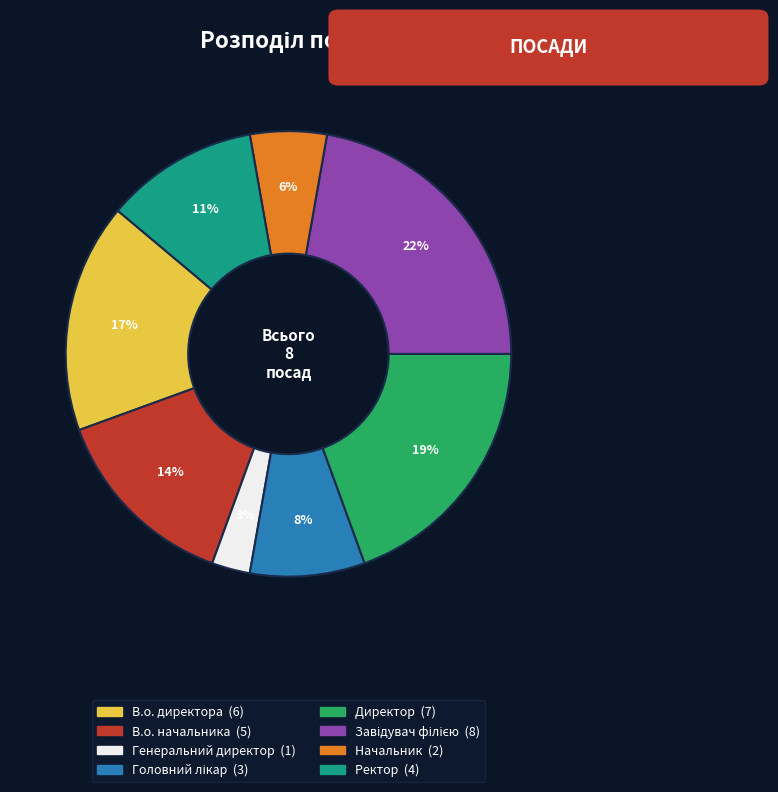

To the nearest percent, what portion does В.о. директора represent?

17%